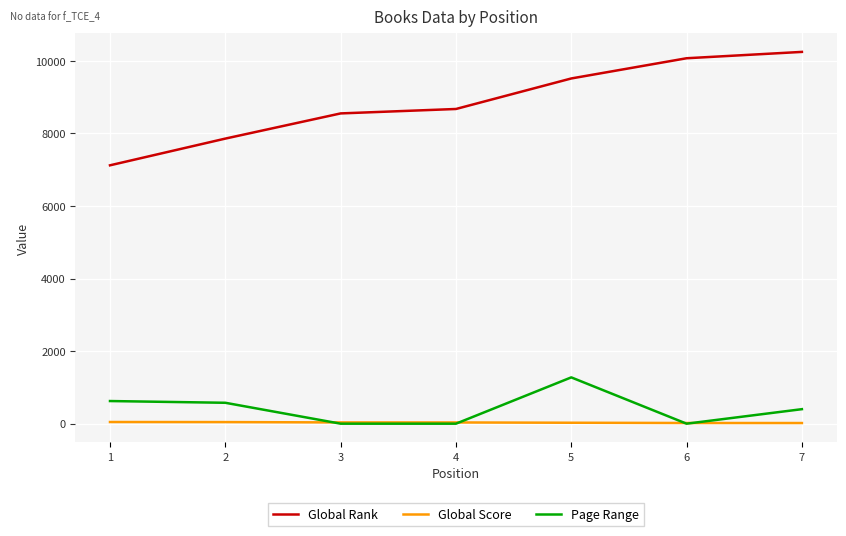

True or false: Global Rank and Page Range intersect in this chart.

False